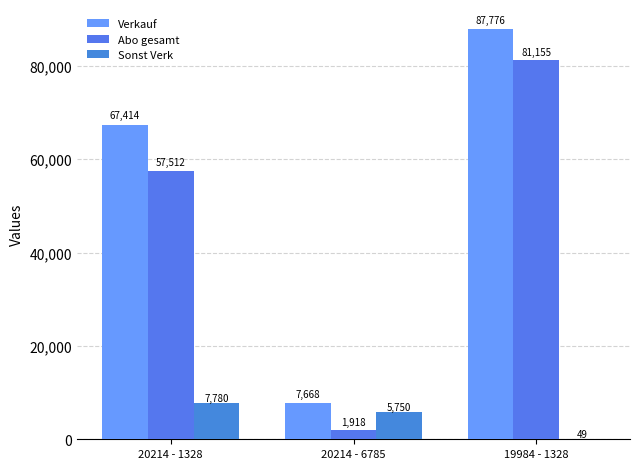

Are the bars grouped side by side (vs. stacked)?

Yes